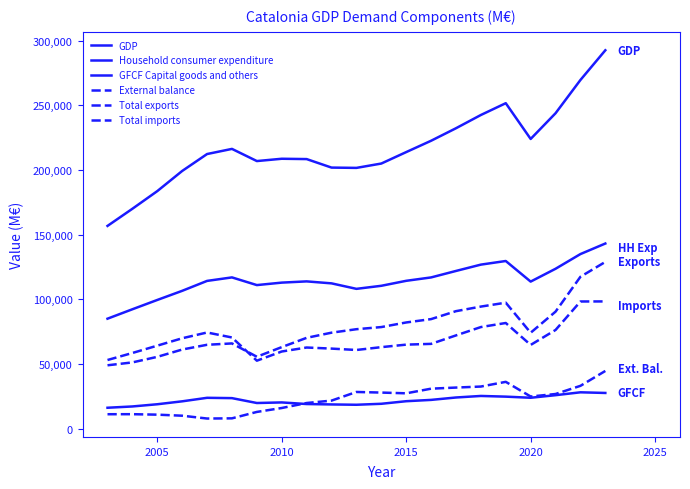

Is this an area chart (filled region under the line)?

No